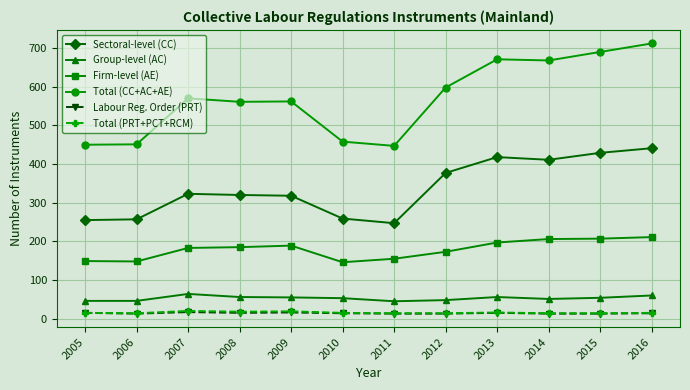

Which series has the widest spread of values?

Total (CC+AC+AE)